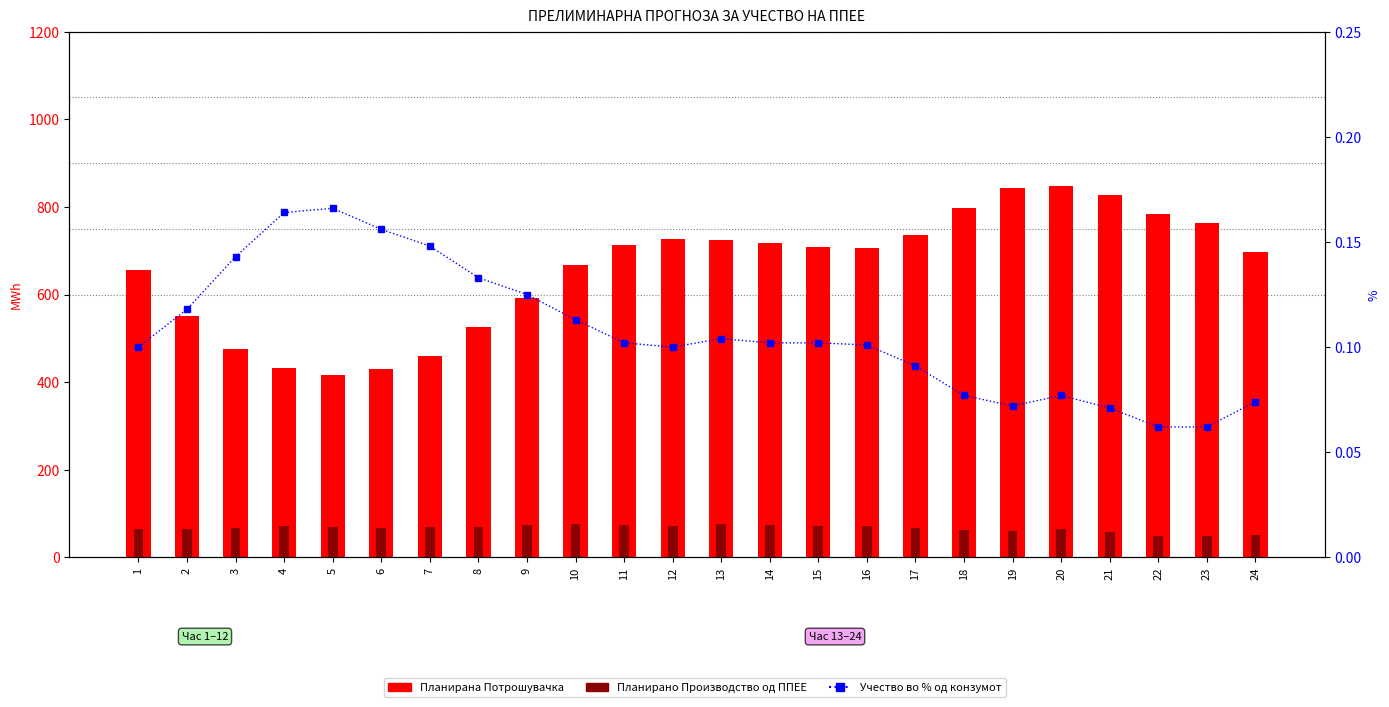

What is the spread (max minus min) of values at 19?

843.3